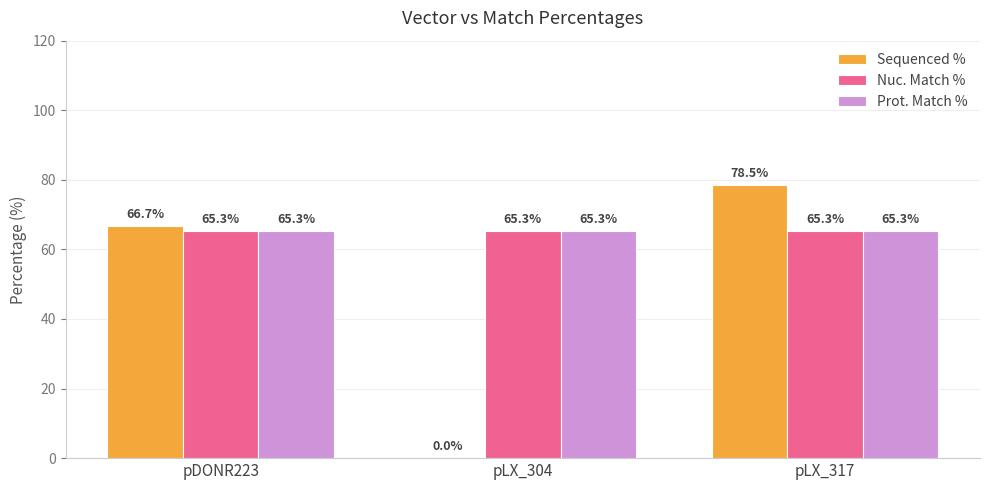

What value does the Sequenced % series have at pLX_317?

78.5